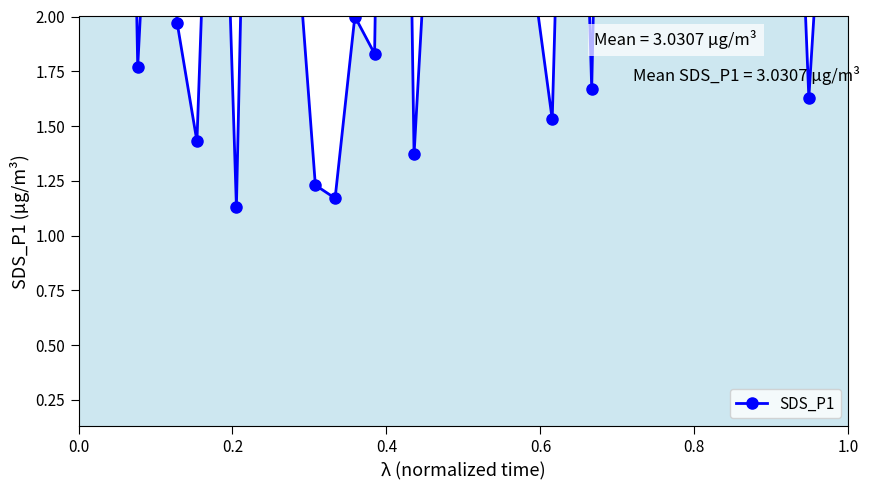

How many data points are above 2?

28